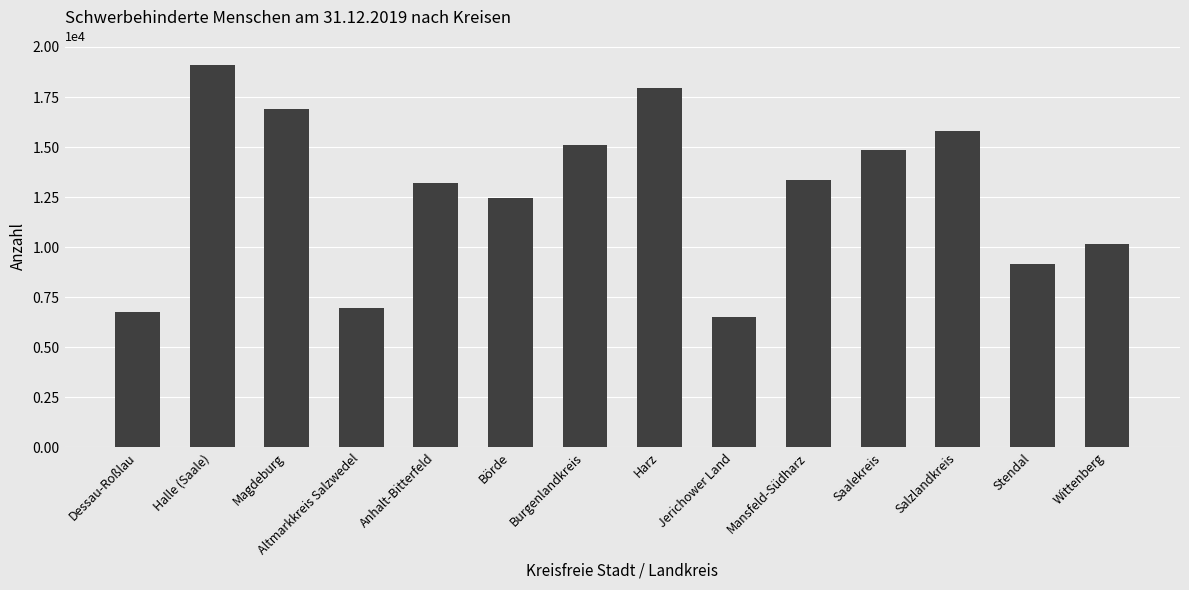

What is the sum of all values?

178359